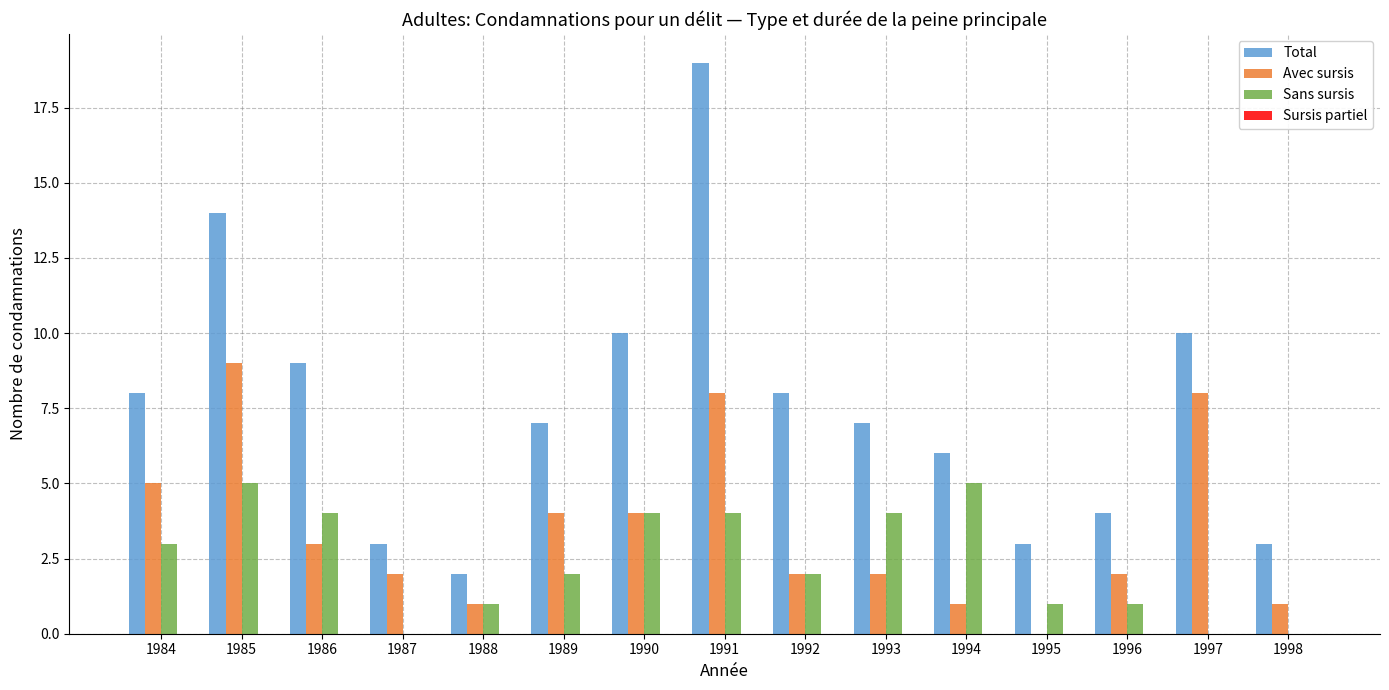

Are the bars grouped side by side (vs. stacked)?

Yes